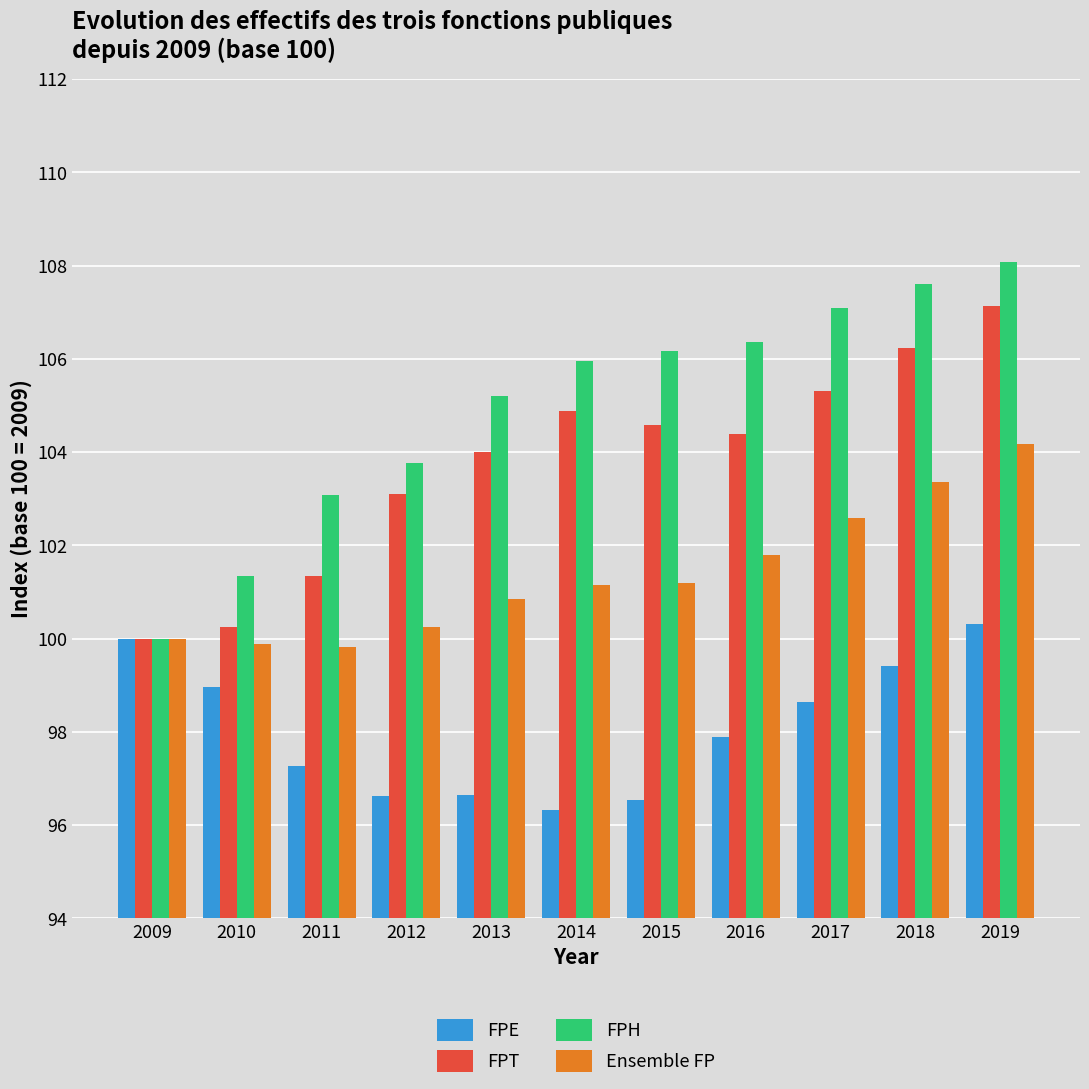

Which series has the largest range (max minus min)?

FPH